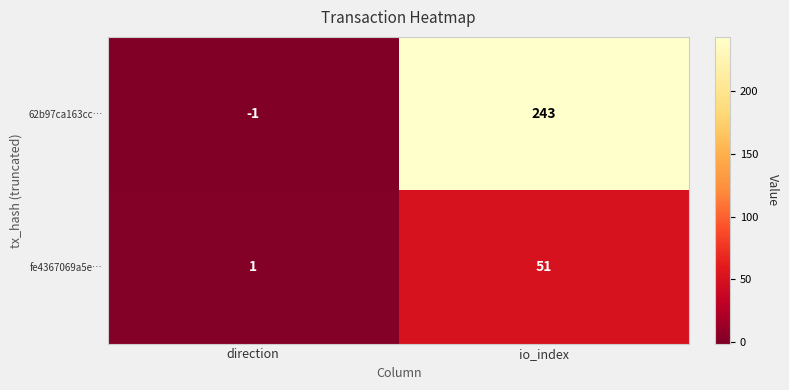

Rank the series by their average value, from lowest to highest.

fe4367069a5e…, 62b97ca163cc…